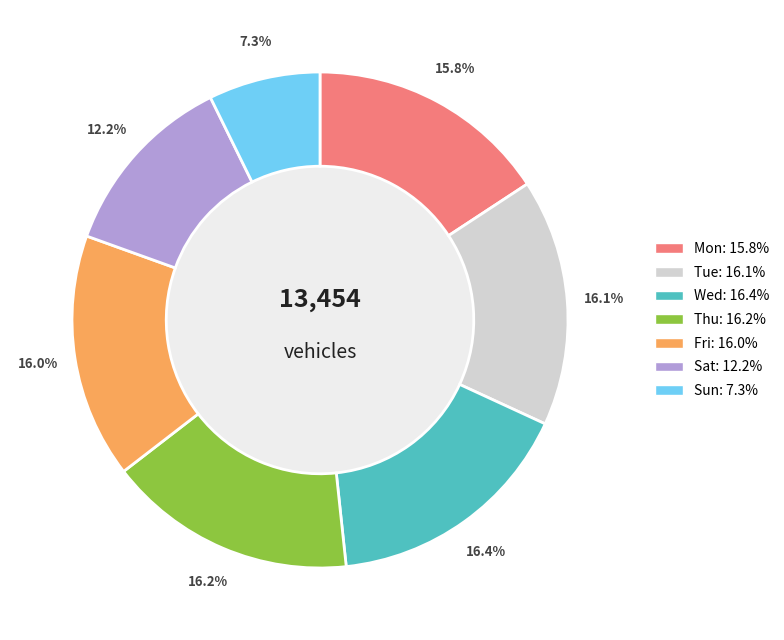

Count the number of slices in the pie.

7